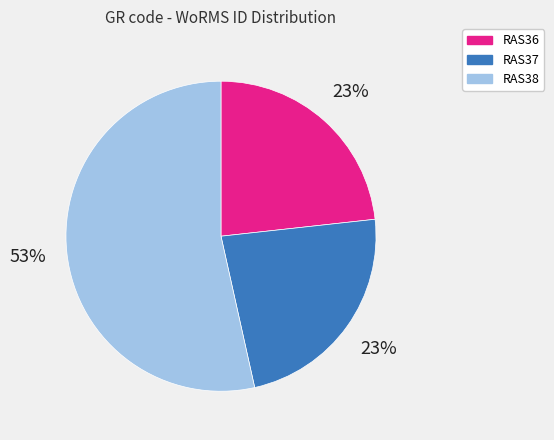

Count the number of slices in the pie.

3